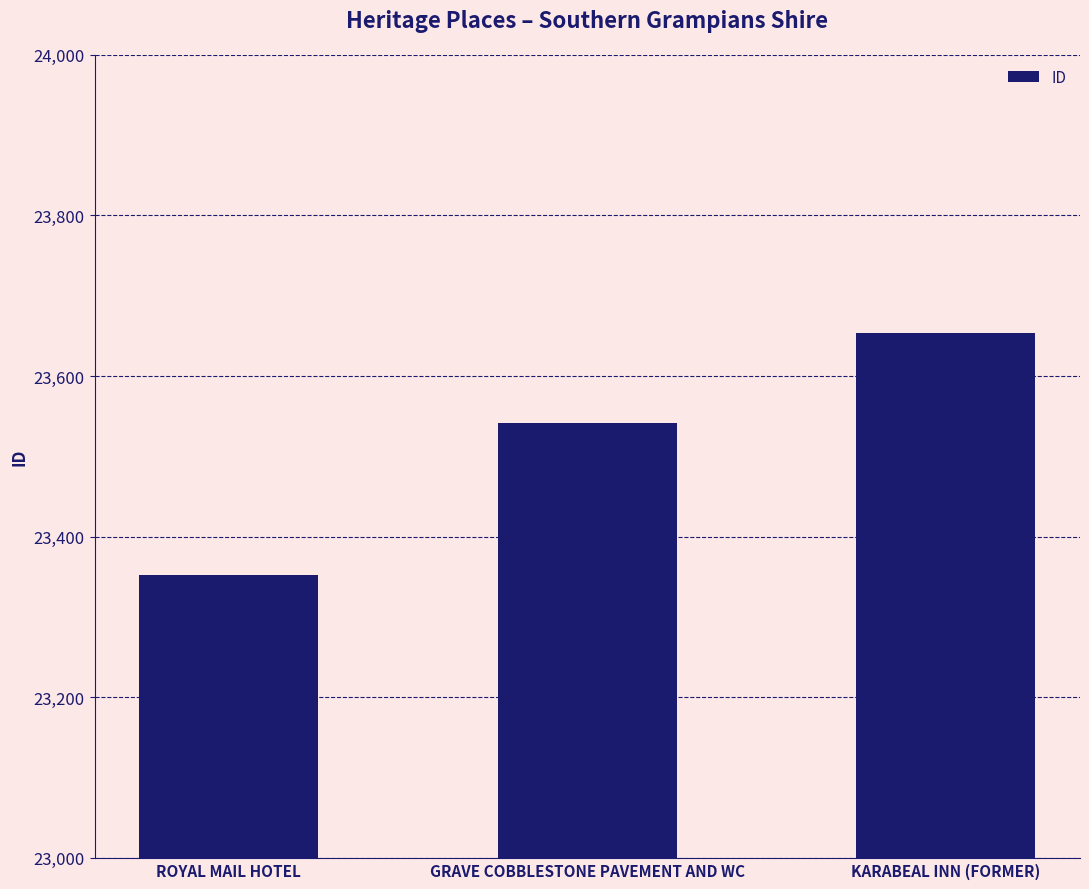

Are the bars grouped side by side (vs. stacked)?

No